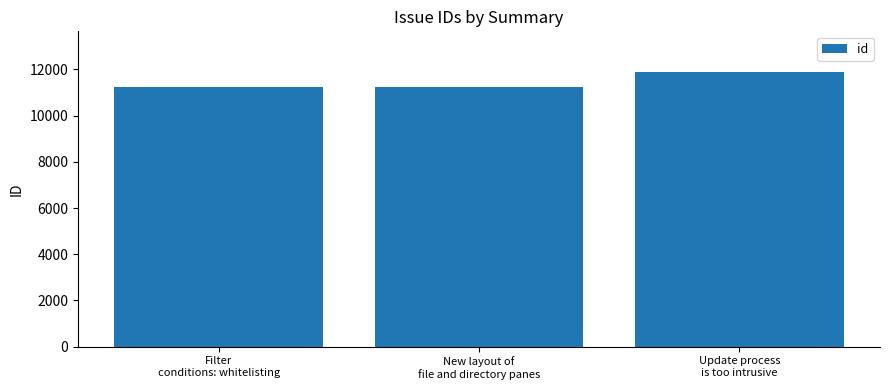

What is the average value?

11441